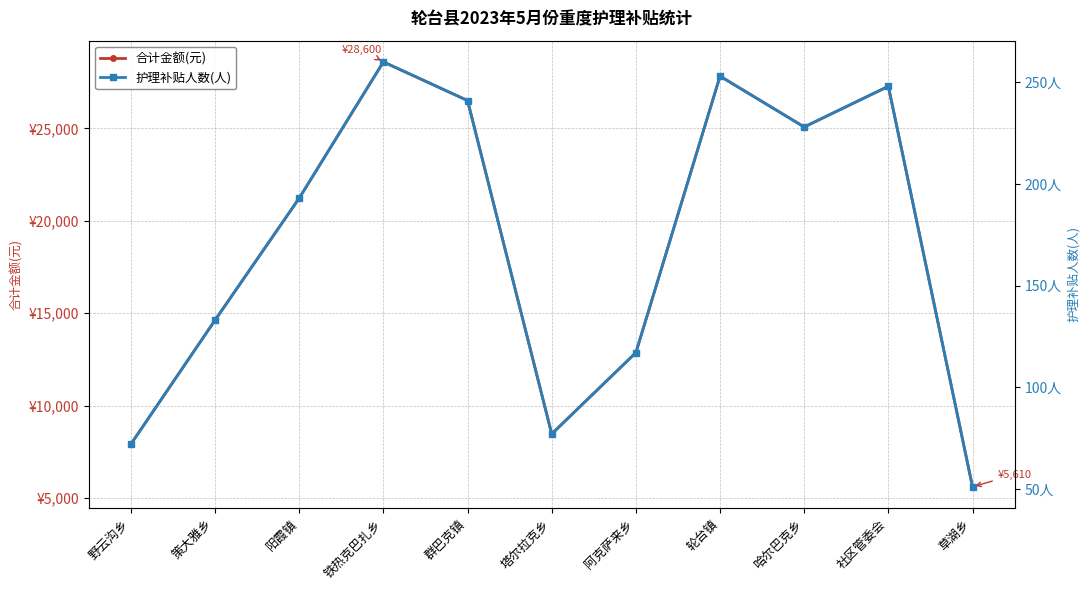

What is the value of the 护理补贴人数(人) point at the 8th from the left?

253